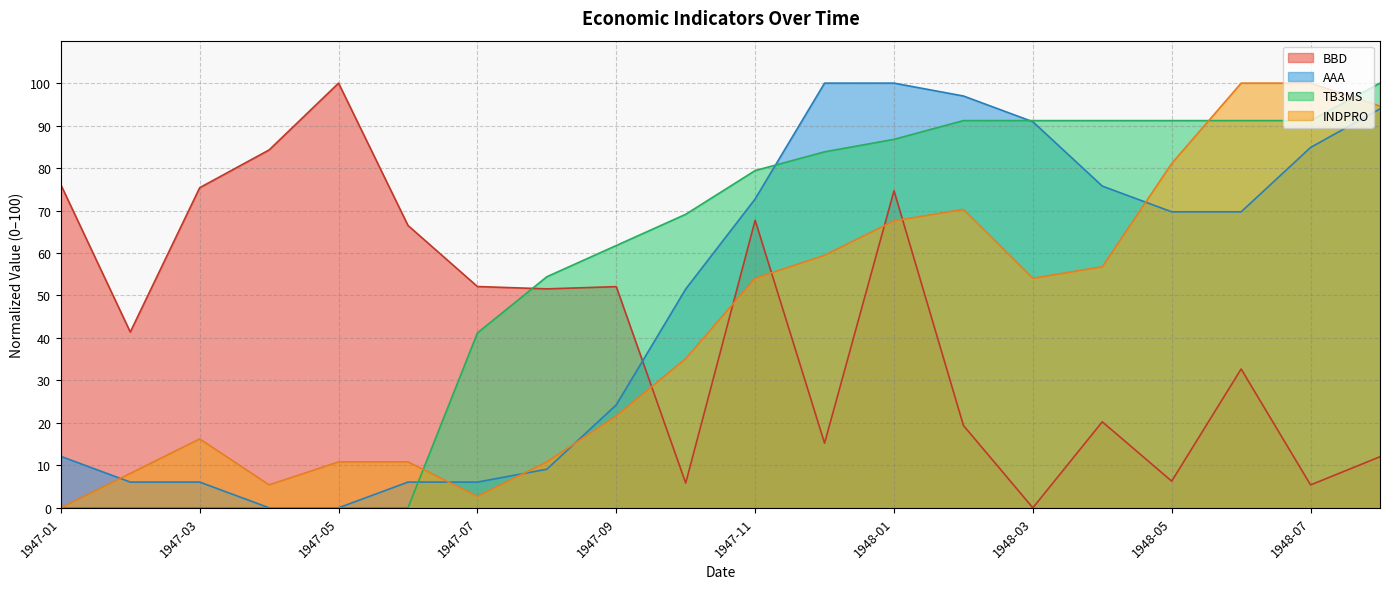

What are all the series names shown in the legend?

BBD, AAA, TB3MS, INDPRO